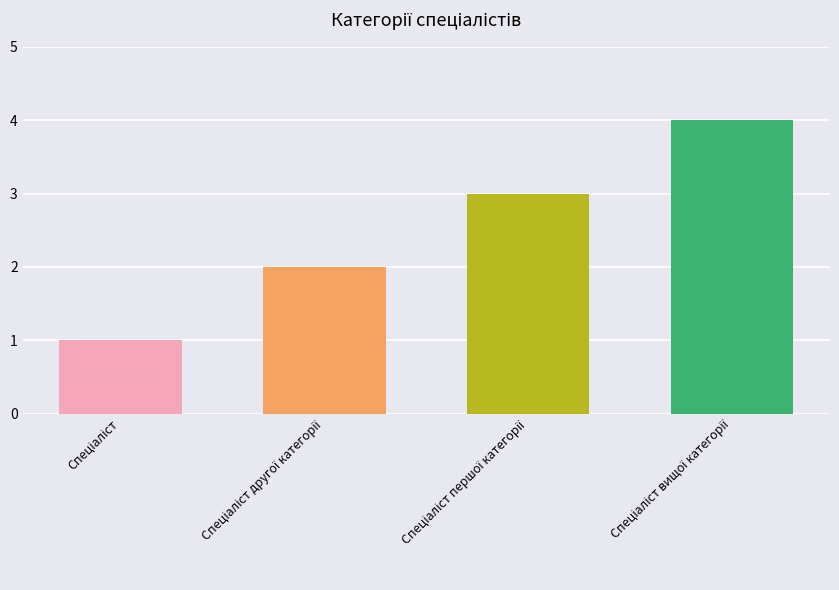

What is the sum of all values?

10